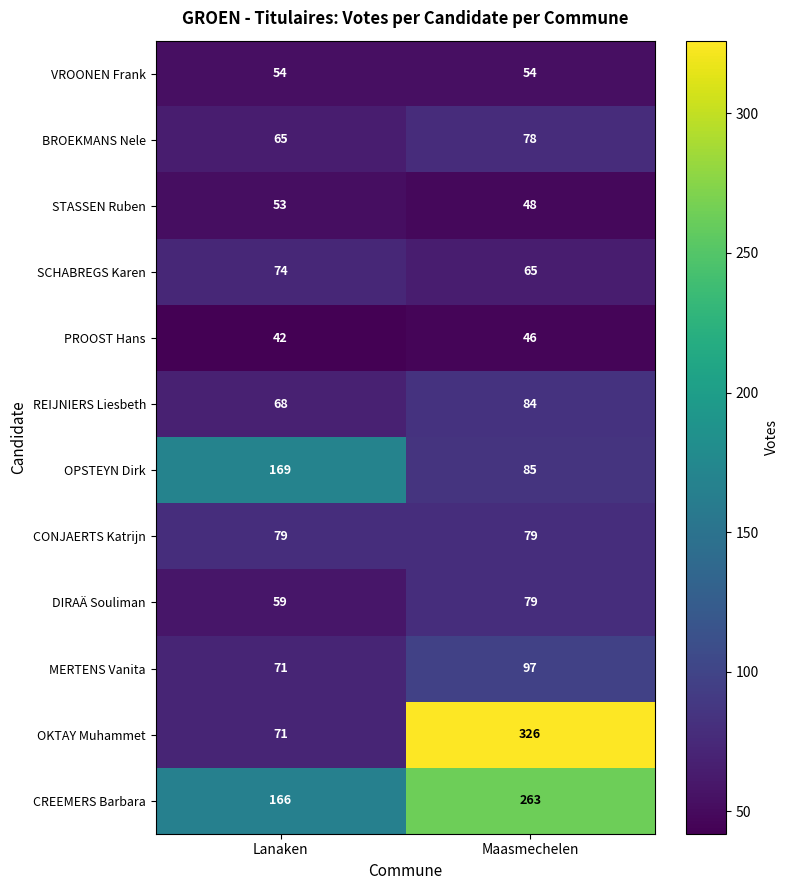

Which series changed the most between Lanaken and Maasmechelen?

OKTAY Muhammet